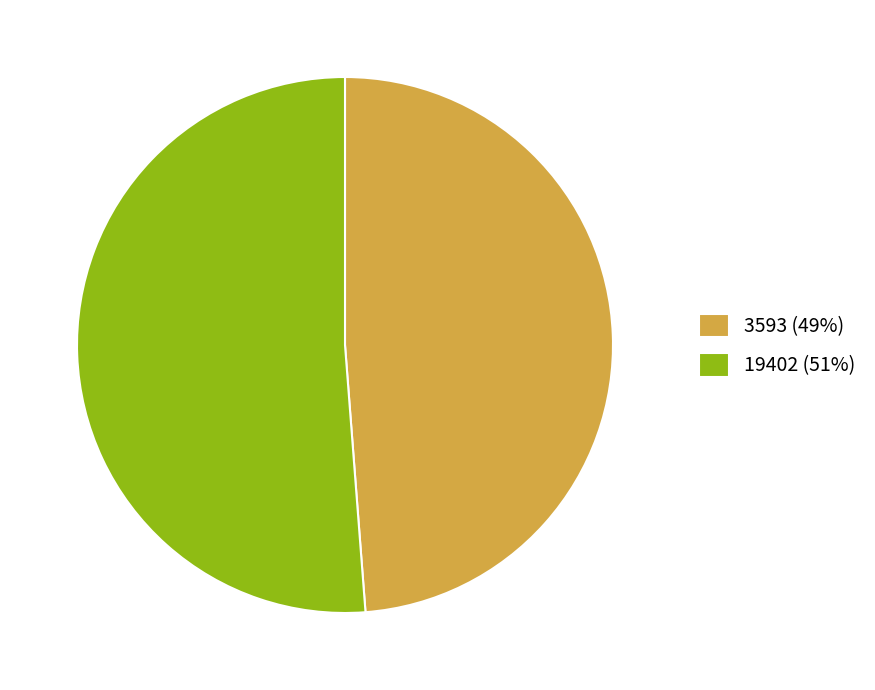

Which has a higher value, 19402 (51%) or 3593 (49%)?

19402 (51%)